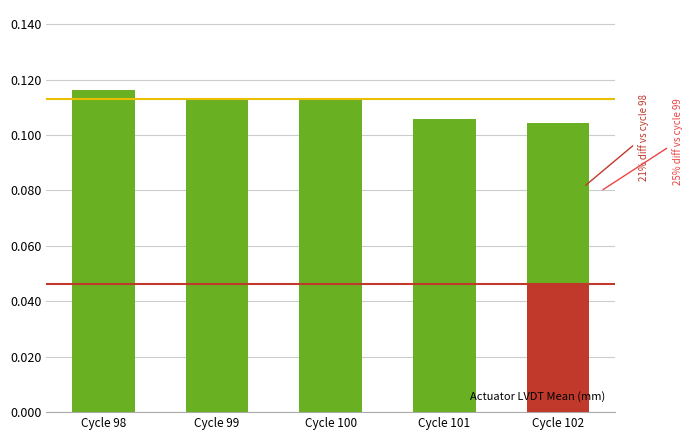

Is it true that the value at Cycle 98 is 0.2?

False